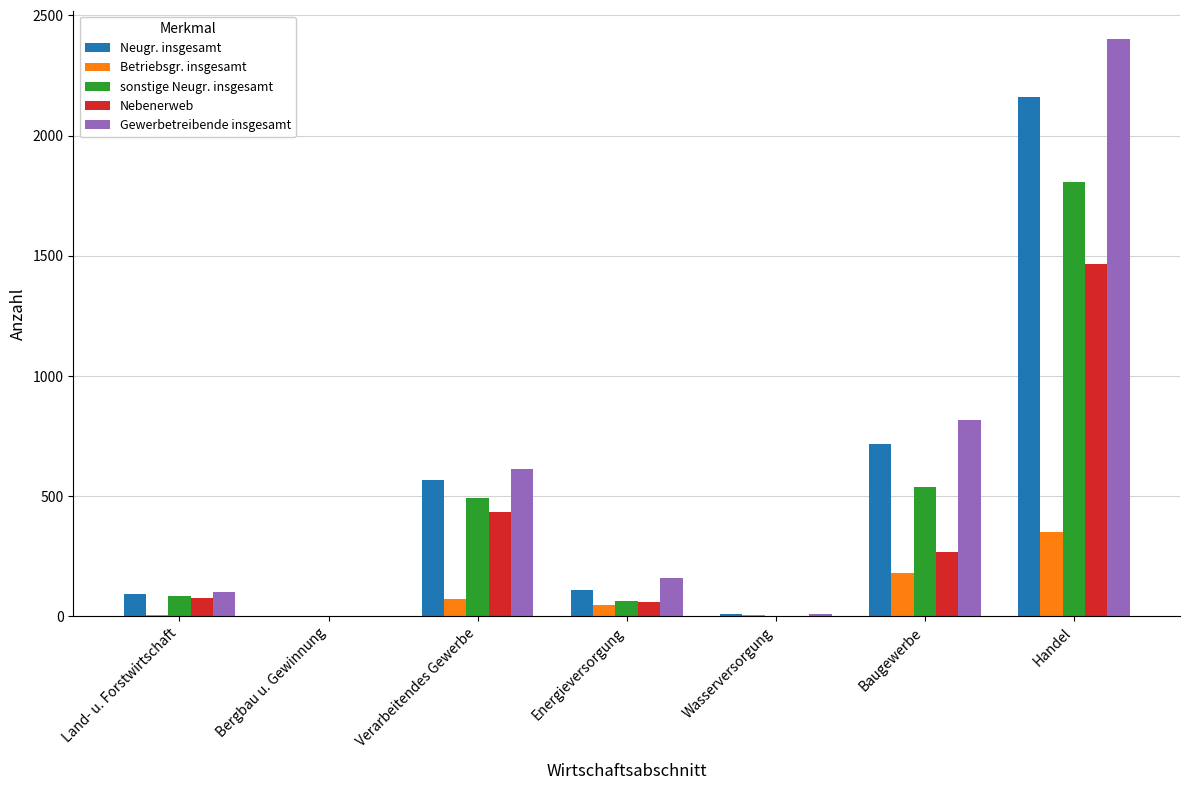

True or false: Neugr. insgesamt has a value of 92 at Land- u. Forstwirtschaft.

True